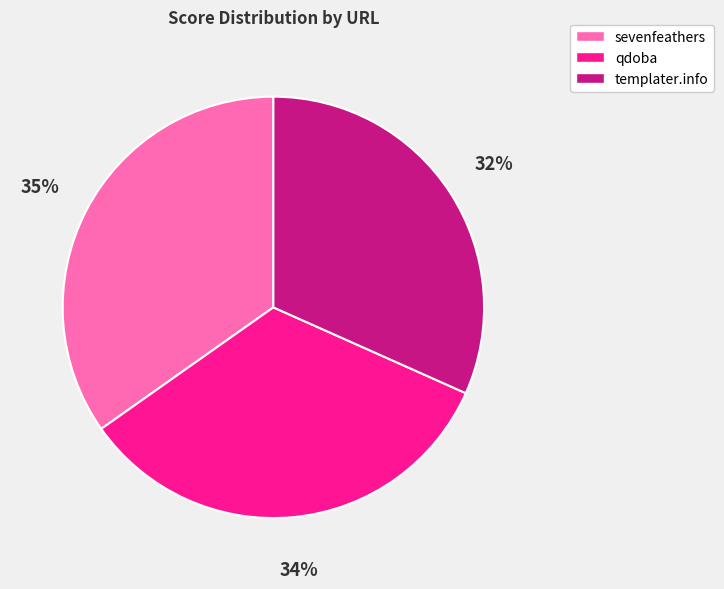

What is the ratio of the value at templater.info to the value at sevenfeathers?

0.9